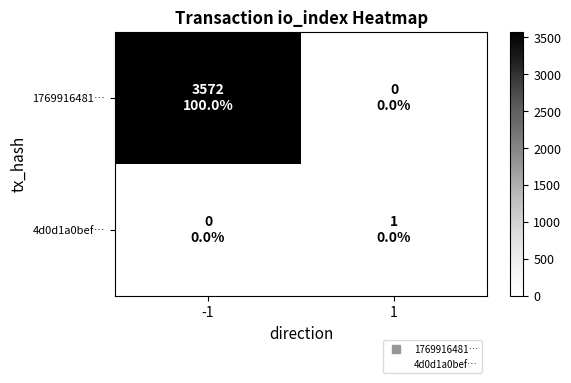

Reading left to right, list all the values displayed in this chart.

1769916481…: -1=3572	1=0
4d0d1a0bef…: -1=0	1=1